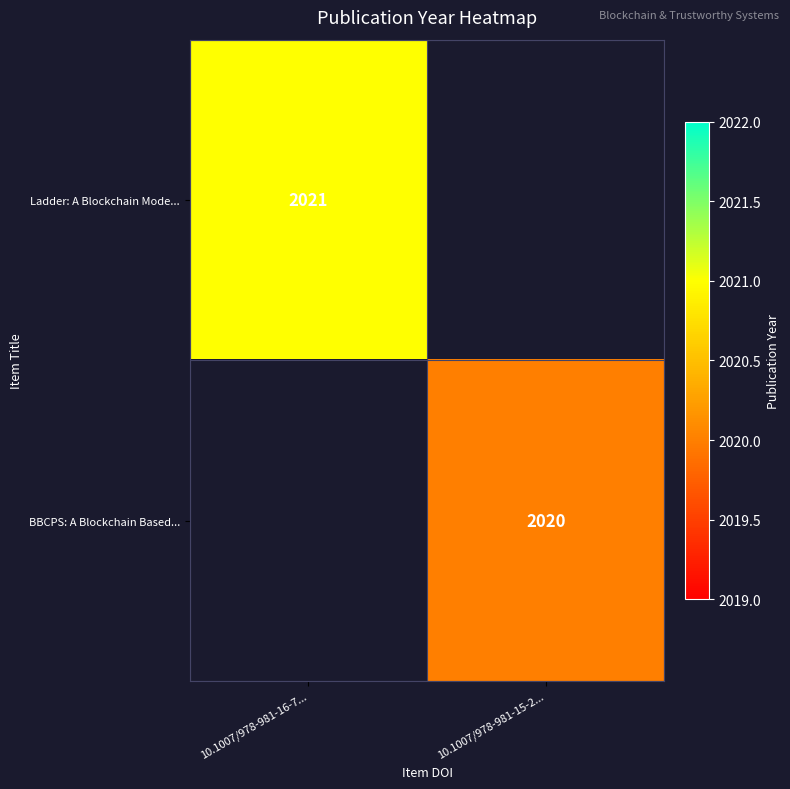

Is the value of Ladder: A Blockchain Mode... at 10.1007/978-981-16-7... greater than the value of BBCPS: A Blockchain Based... at 10.1007/978-981-15-2...?

Yes